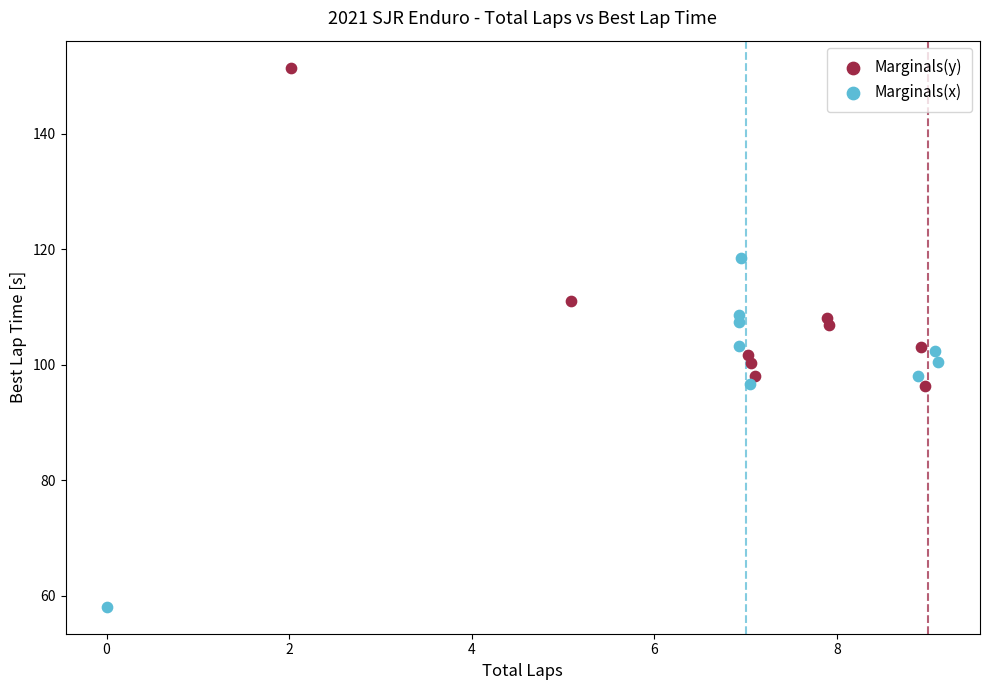

Which series reaches the minimum Y coordinate?

Marginals(x)